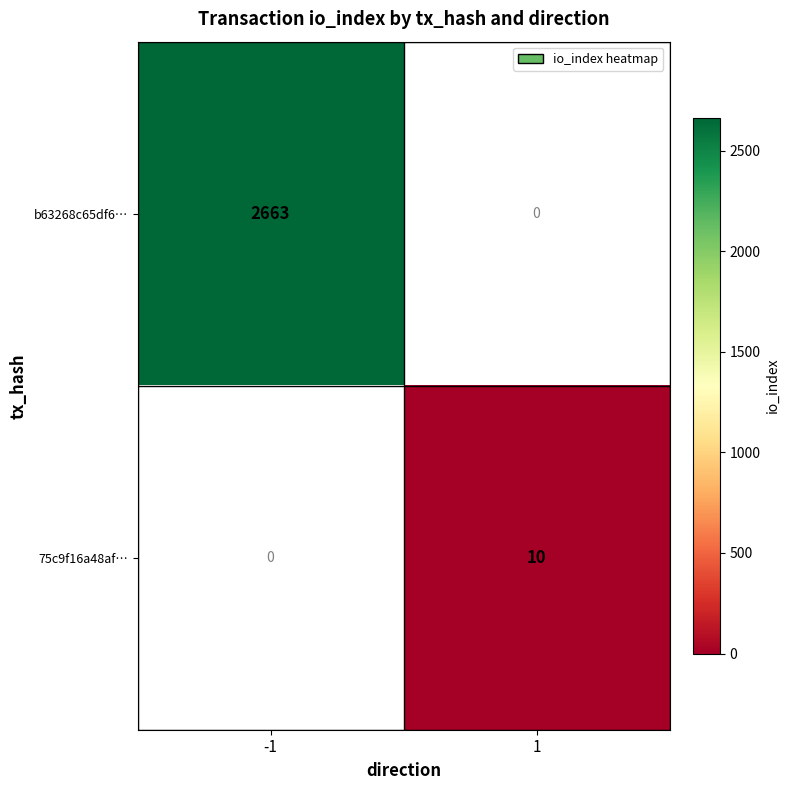

What is the average value of the b63268c65df6… series?

1332